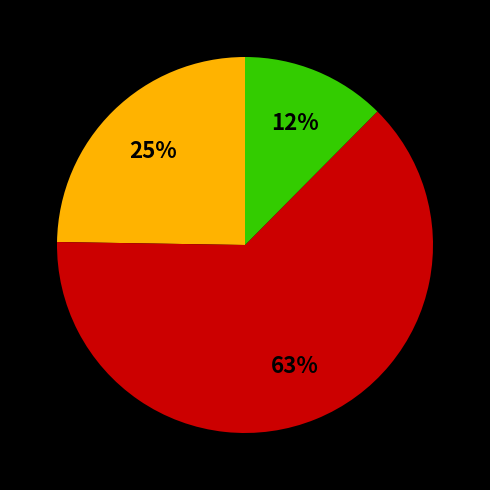

To the nearest percent, what is the average slice percentage?

33%